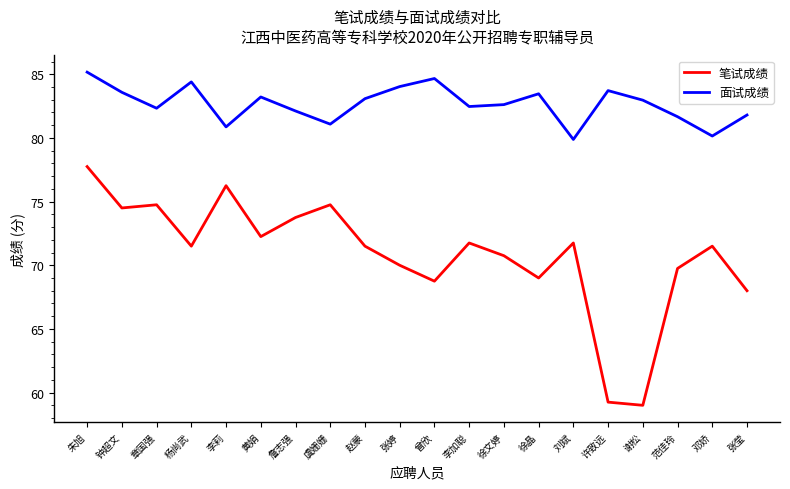

List the series in order of their overall mean, highest first.

面试成绩, 笔试成绩